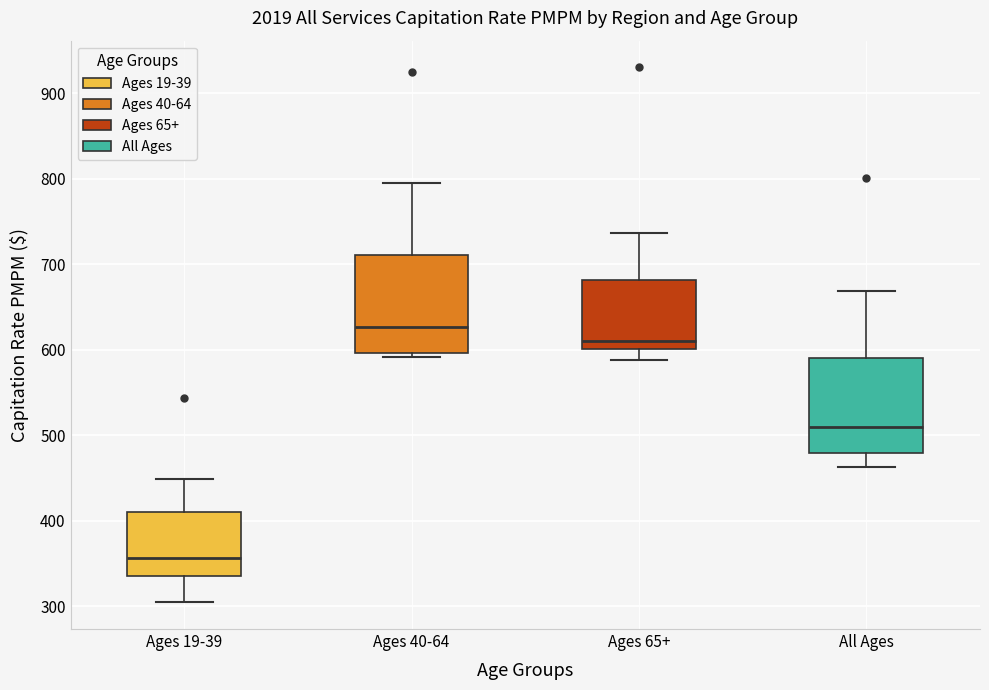

Which box's median line is the lowest?

Ages 19-39